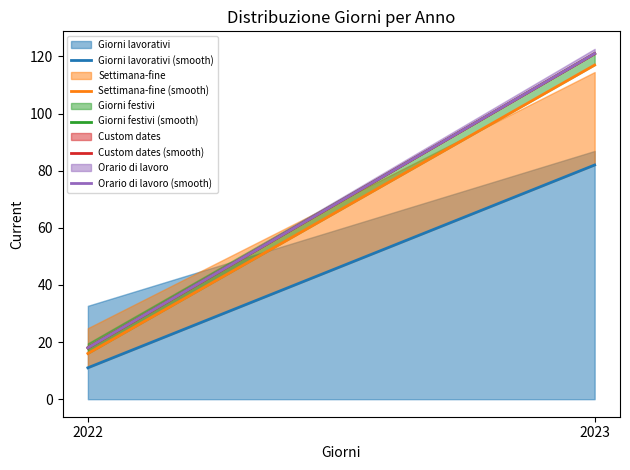

At which category is the sum across all series the highest?

2023